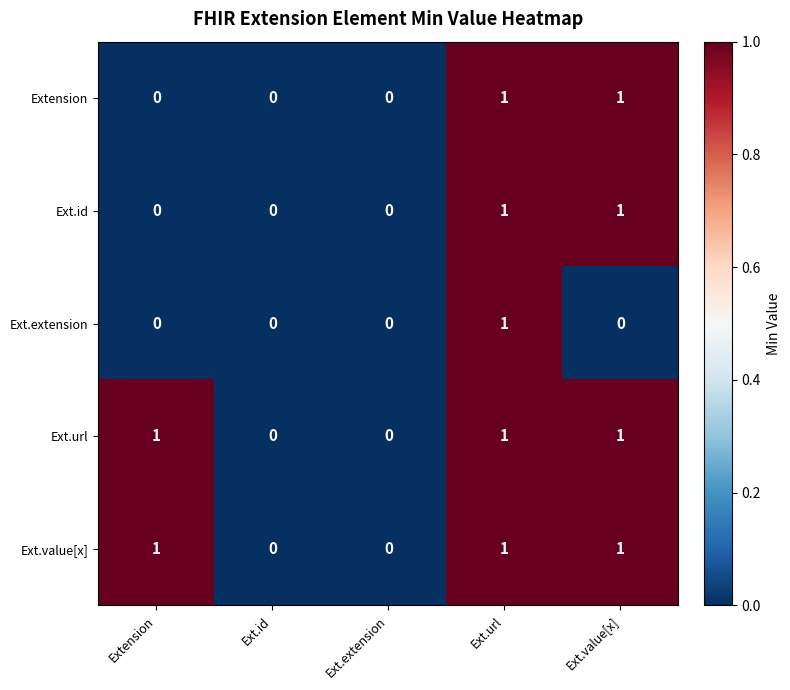

What is the sum of all Ext.value[x] values?

3